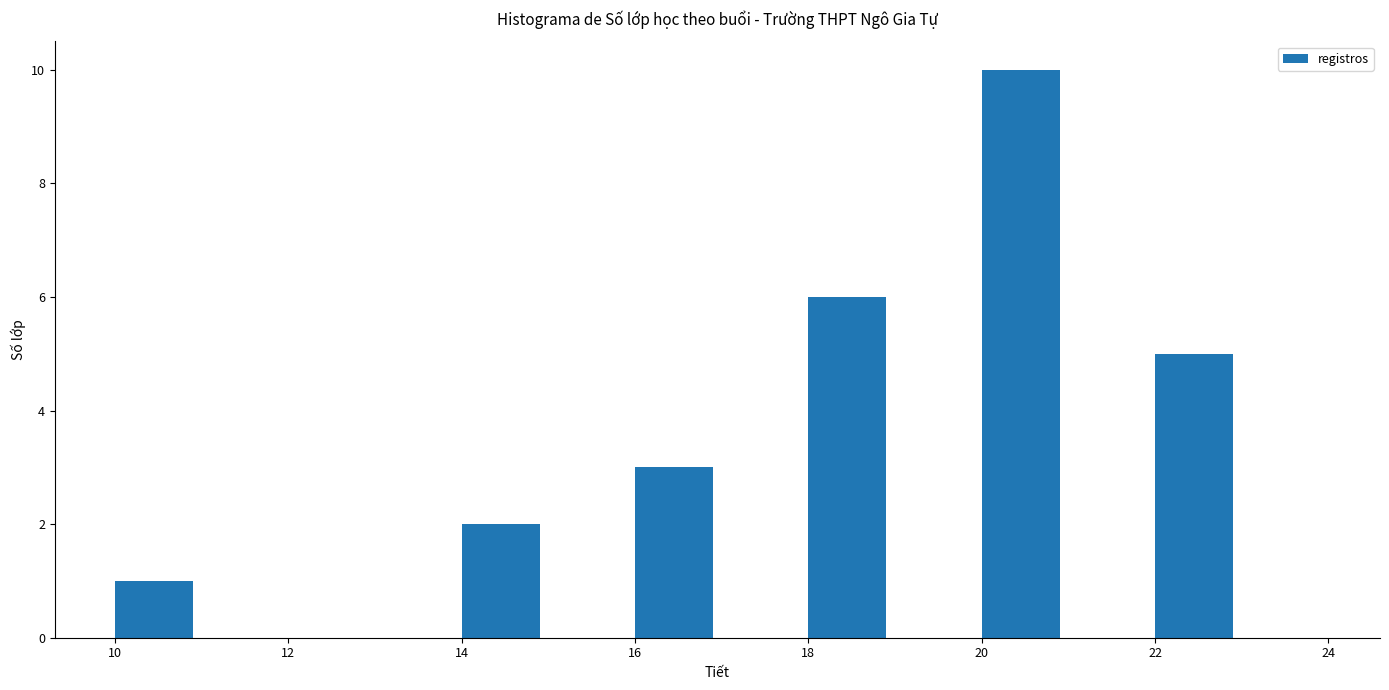

Over which range of the x-axis is the bar tallest?

20 to 21